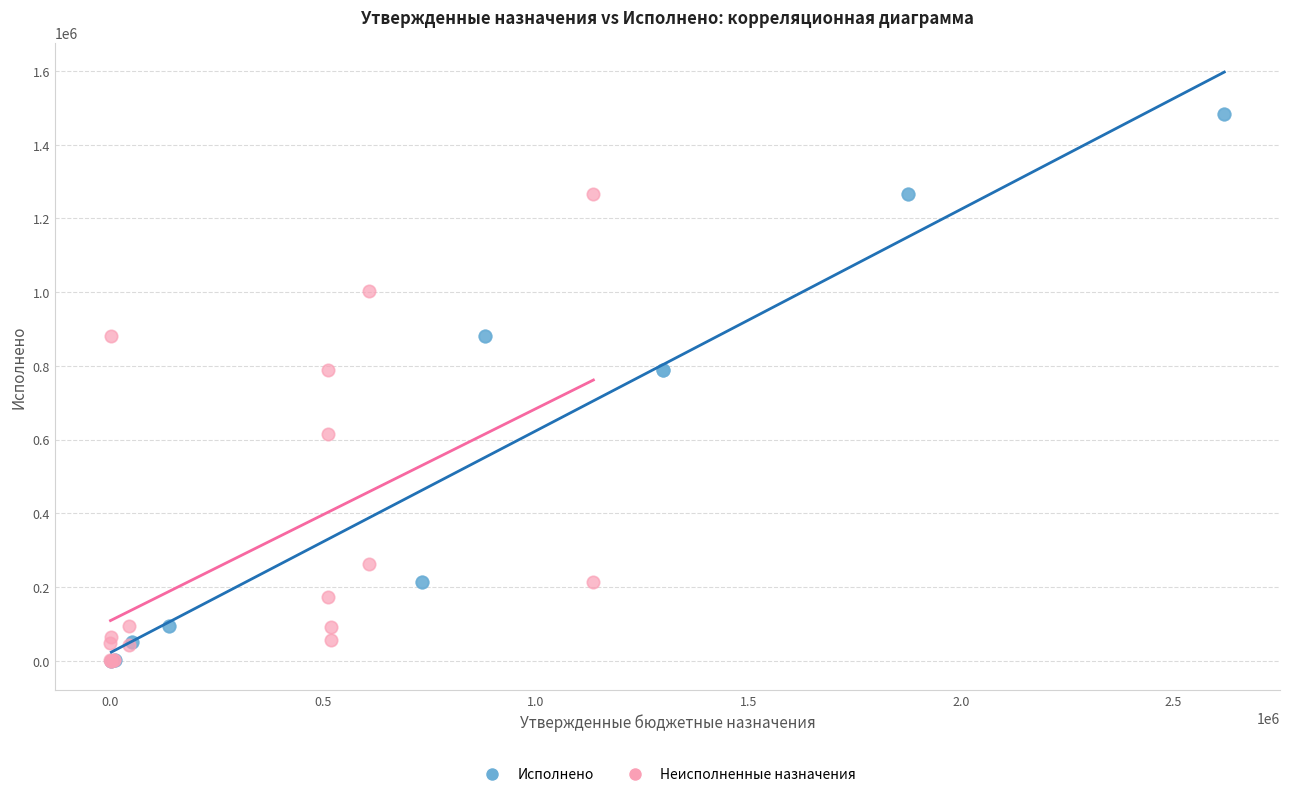

Which series contains the highest Y value?

Исполнено